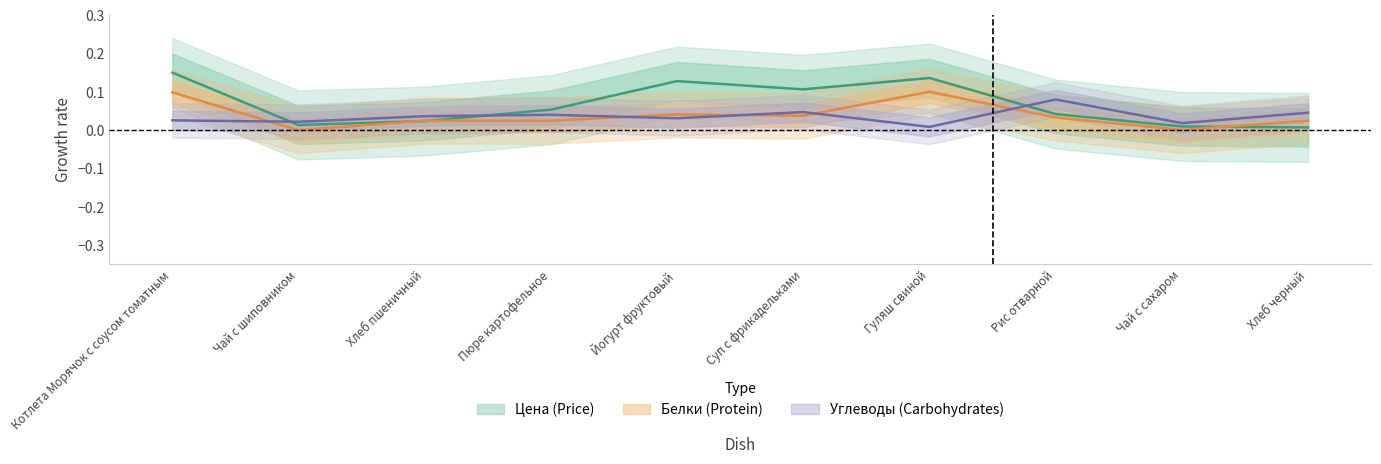

What is the difference between the highest and lowest values at Йогурт фруктовый?

0.1